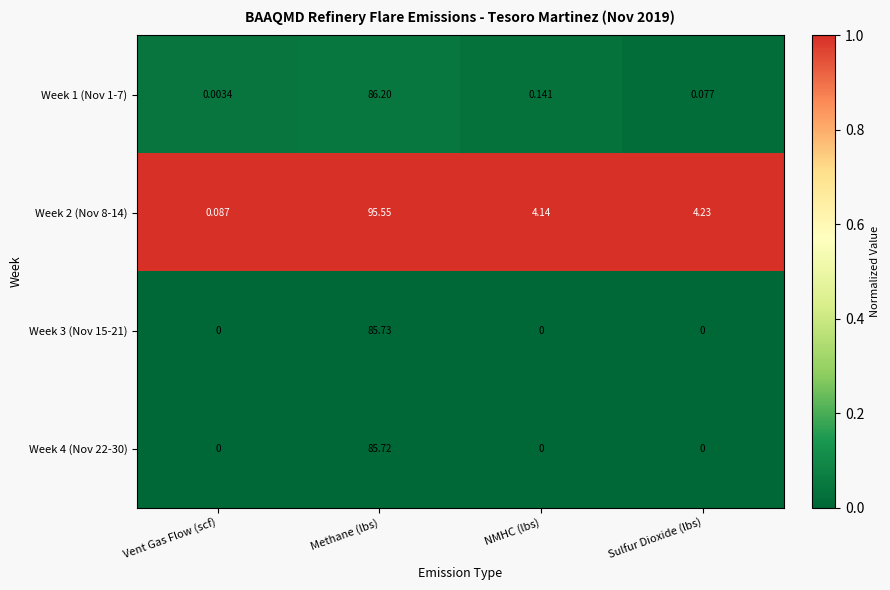

Rank the series at Methane (lbs) from lowest to highest value.

Week 4 (Nov 22-30), Week 3 (Nov 15-21), Week 1 (Nov 1-7), Week 2 (Nov 8-14)